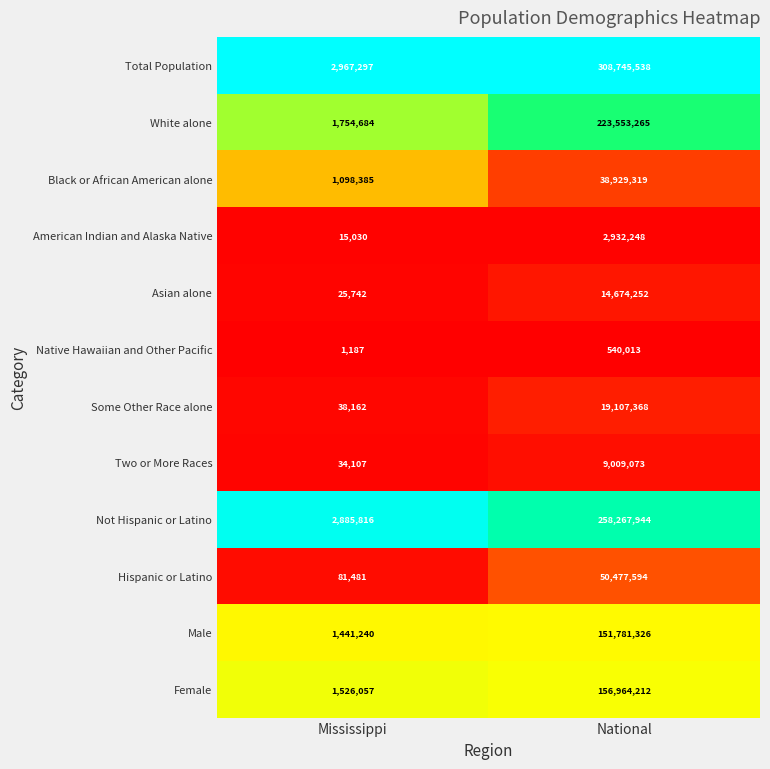

What is the maximum value shown in the chart?

308745538